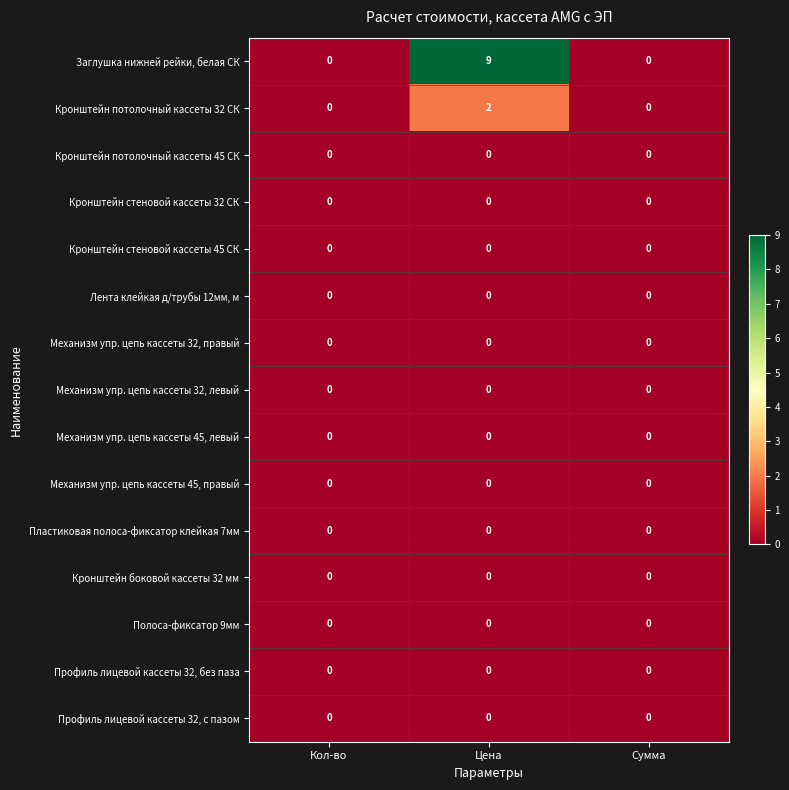

Which series has the widest spread of values?

Заглушка нижней рейки, белая СК